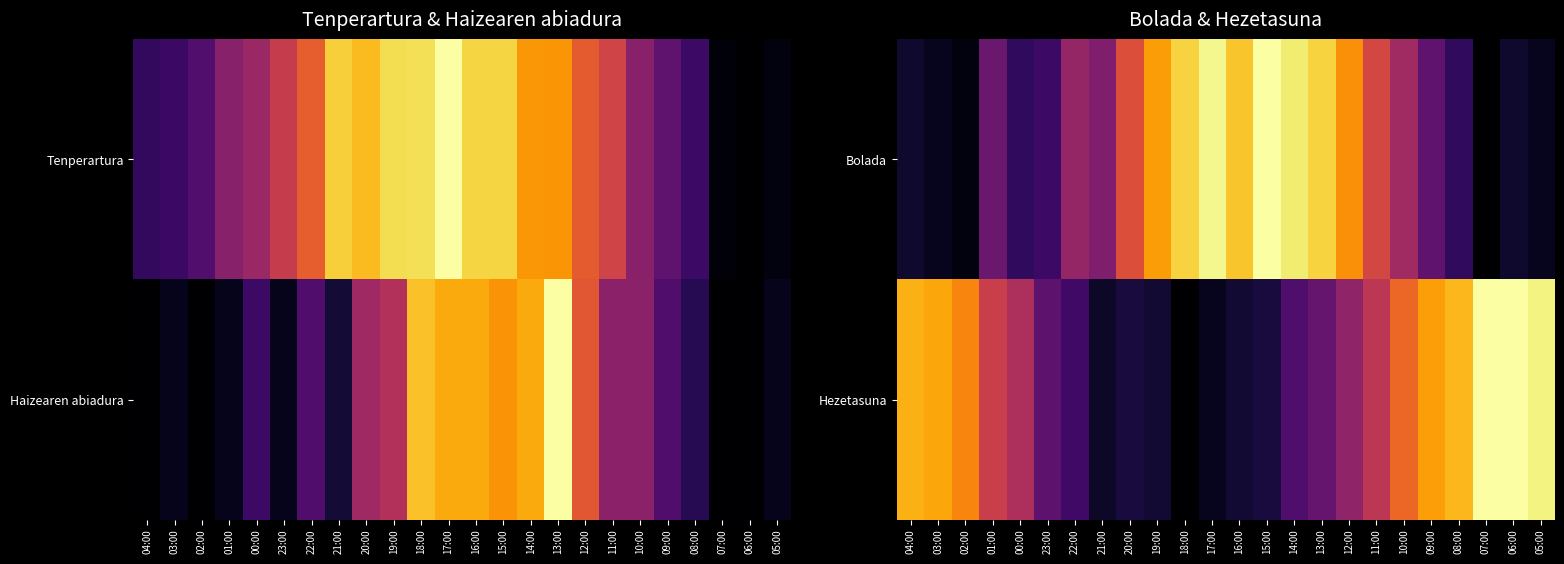

Is it true that Bolada equals 0.1 at 03:00?

False